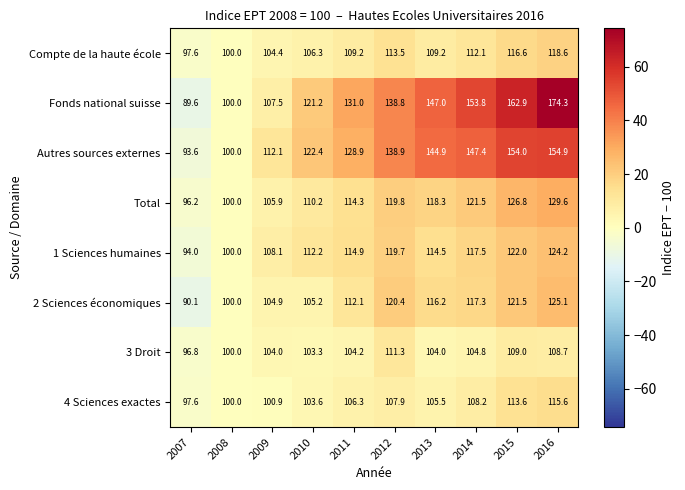

How many categories are shown in the chart?

10